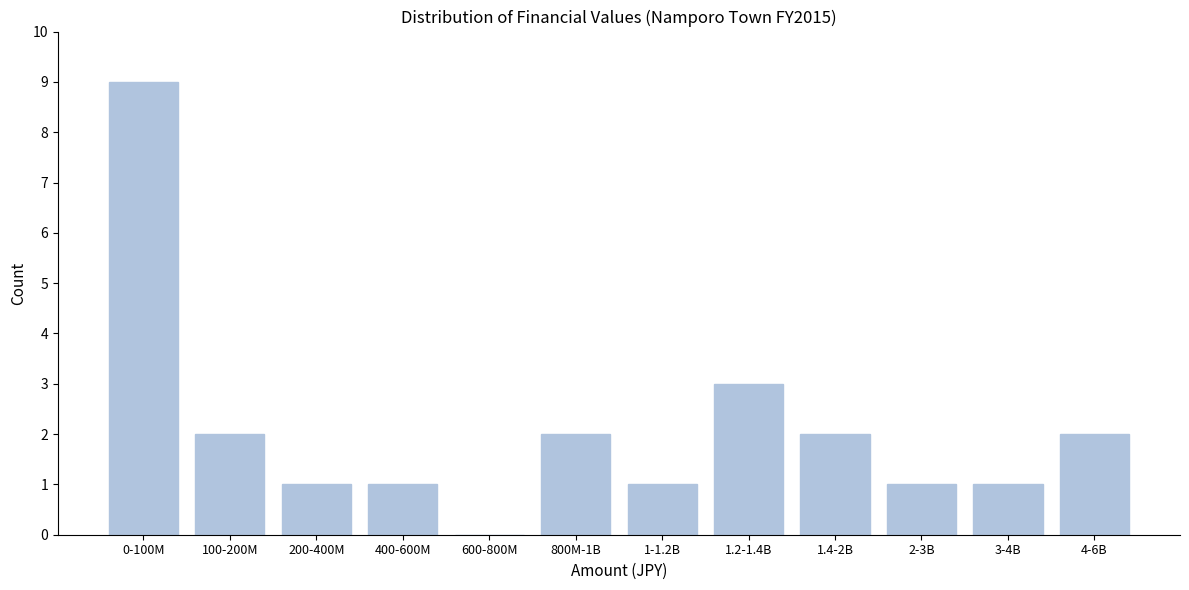

Reading right to left, transcribe all the data shown in this chart.

4-6B=2	3-4B=1	2-3B=1	1.4-2B=2	1.2-1.4B=3	1-1.2B=1	800M-1B=2	600-800M=0	400-600M=1	200-400M=1	100-200M=2	0-100M=9